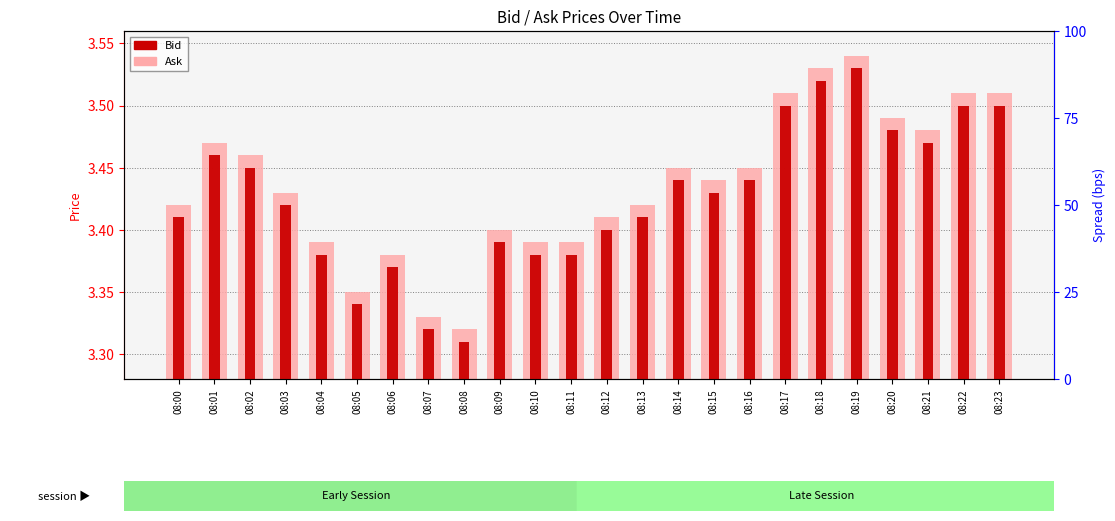

Rank the series at 08:19 from lowest to highest value.

Bid, Ask